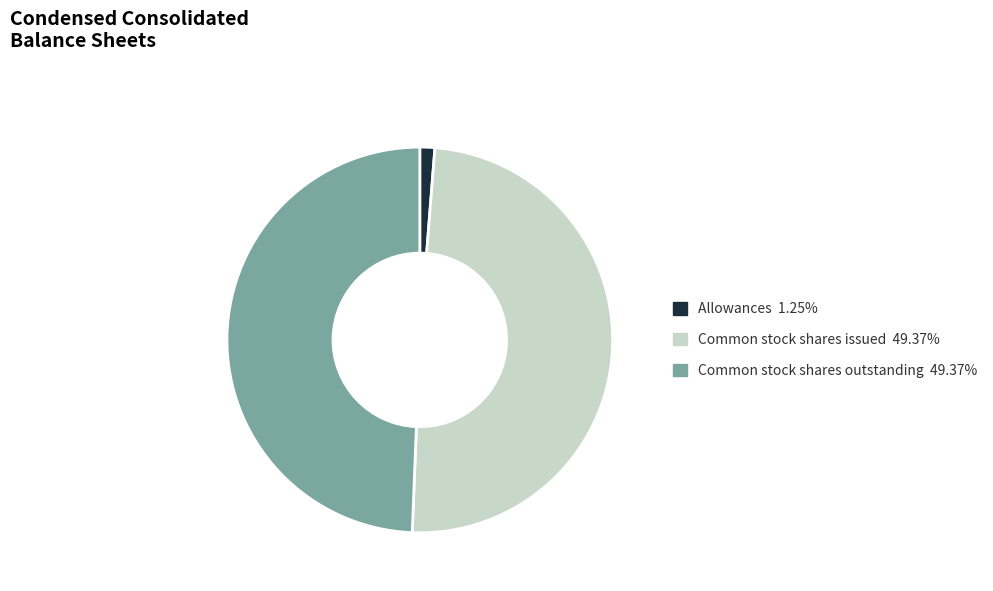

Approximately how many times larger is the value at Common stock shares issued compared to Common stock shares outstanding?

1.0